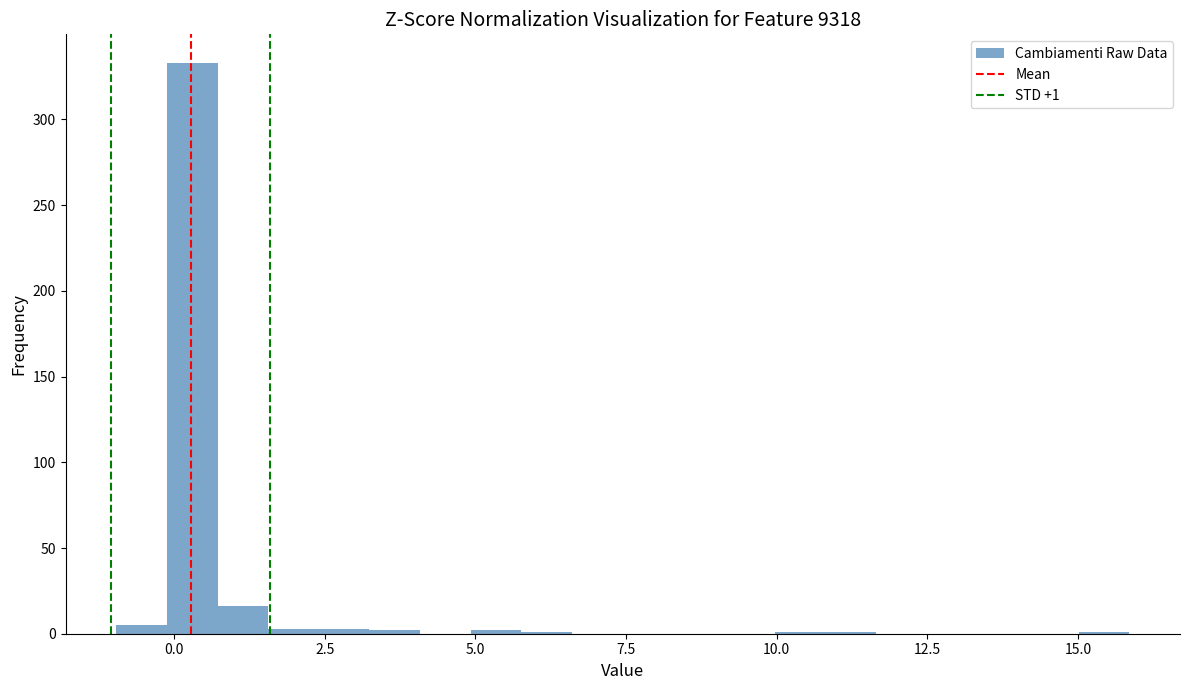

Read against the x-axis, roughly where is the centre of the tallest bar?

0.5